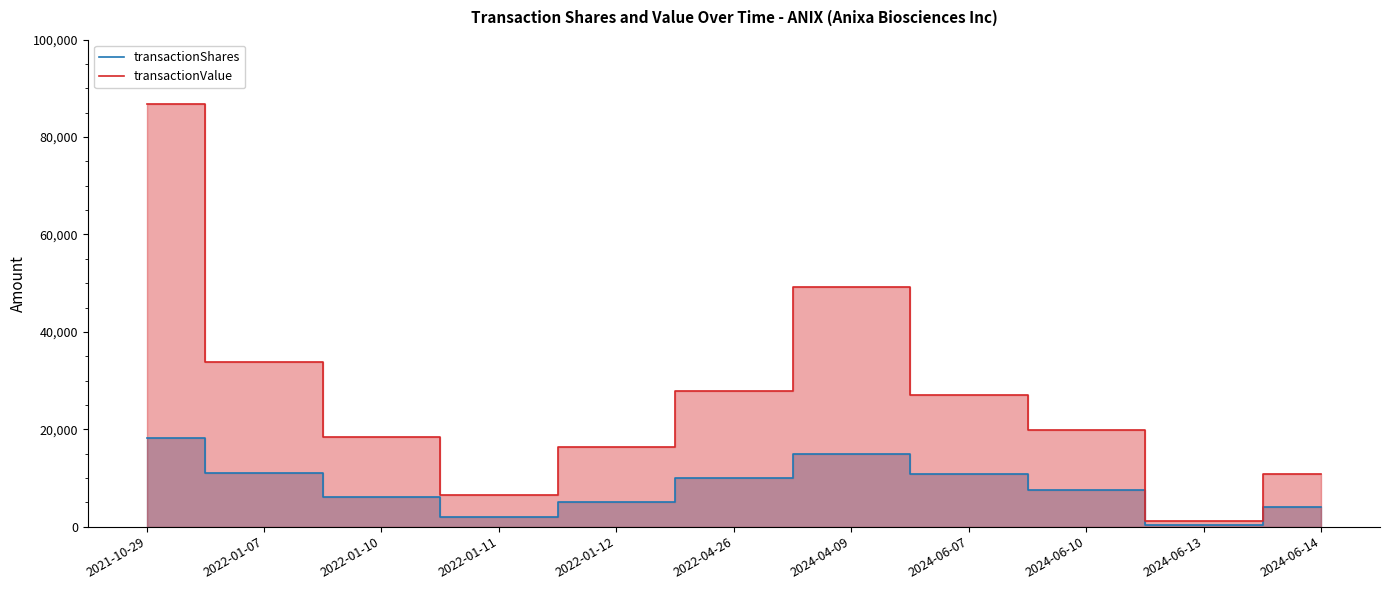

What is the average value of the transactionValue series?

27069